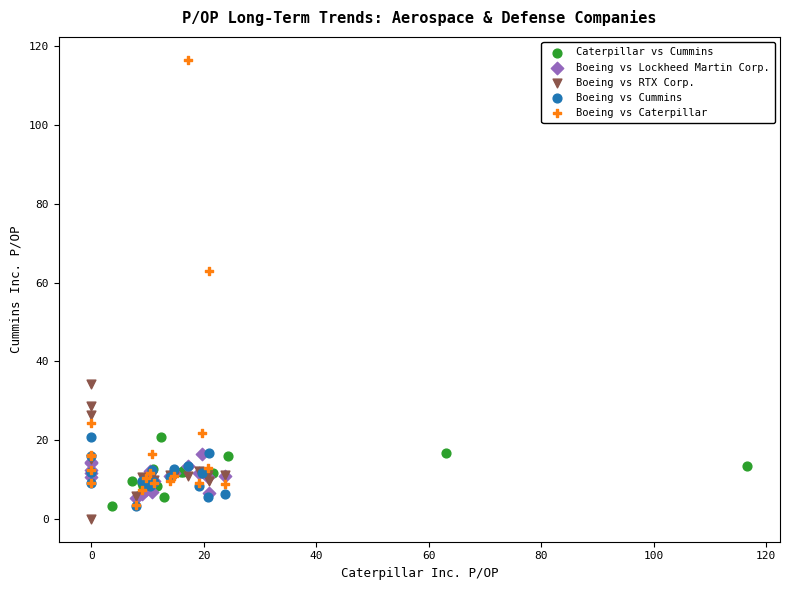

Which series contains the lowest Y value?

Boeing vs RTX Corp.